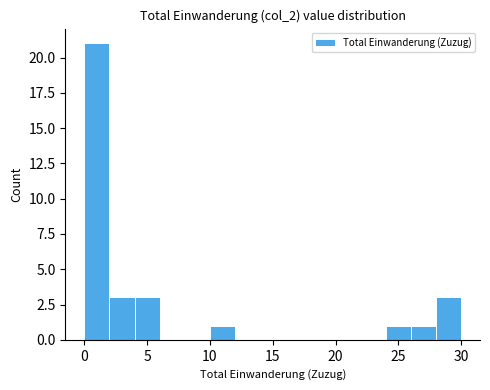

Which range on the x-axis has the tallest bar?

0 to 2